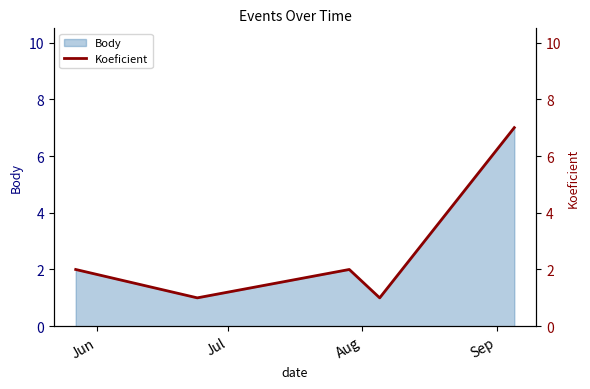

What is the highest value of the Body series?

7